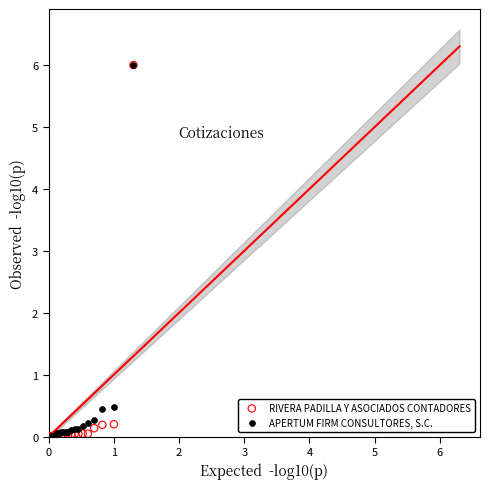

What are all the series names shown in the legend?

RIVERA PADILLA Y ASOCIADOS CONTADORES, APERTUM FIRM CONSULTORES, S.C.